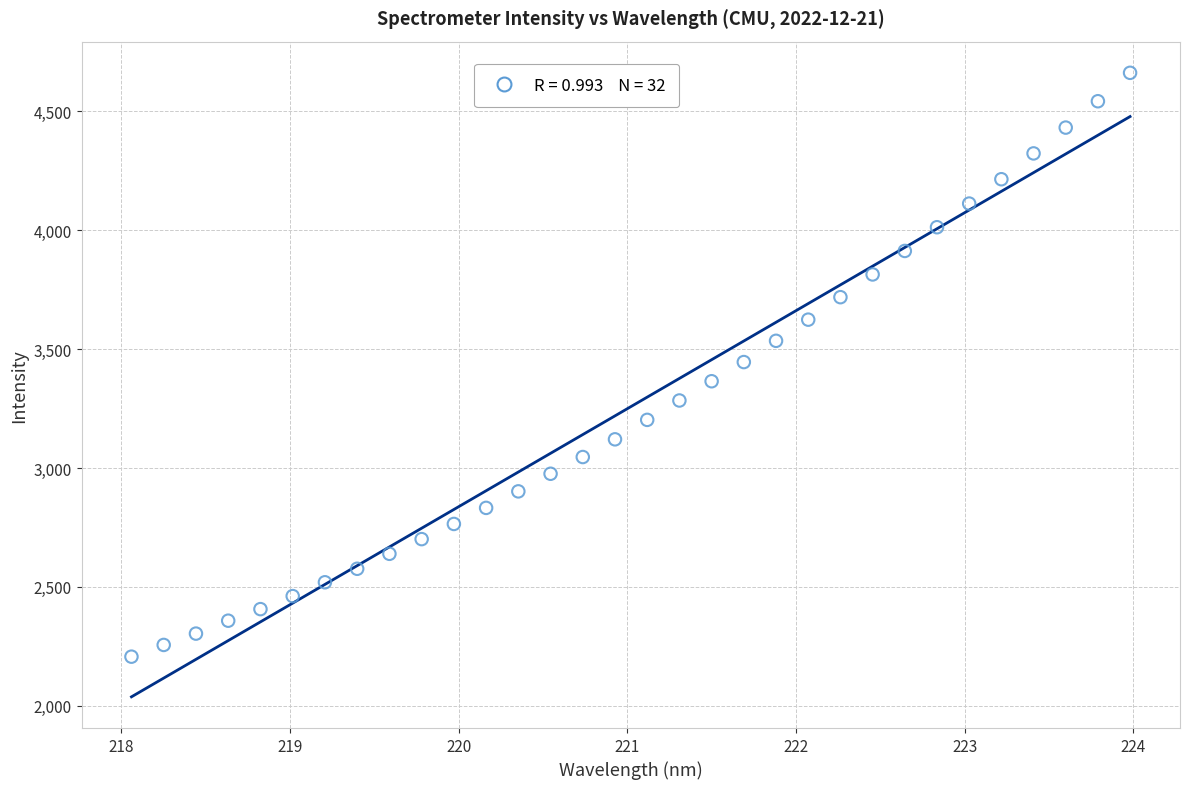

What is the range of X values (max minus min)?

5.9